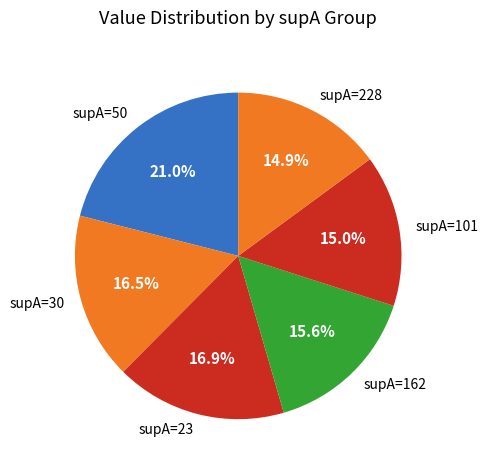

What is the largest slice in the pie chart?

supA=50